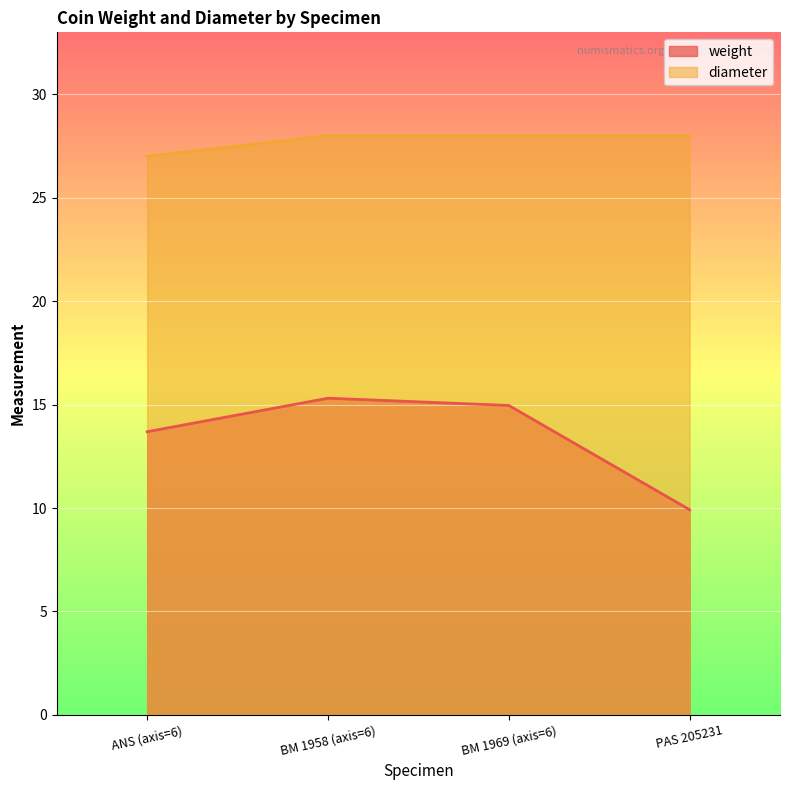

Which series changed the most between ANS (axis=6) and BM 1958 (axis=6)?

weight